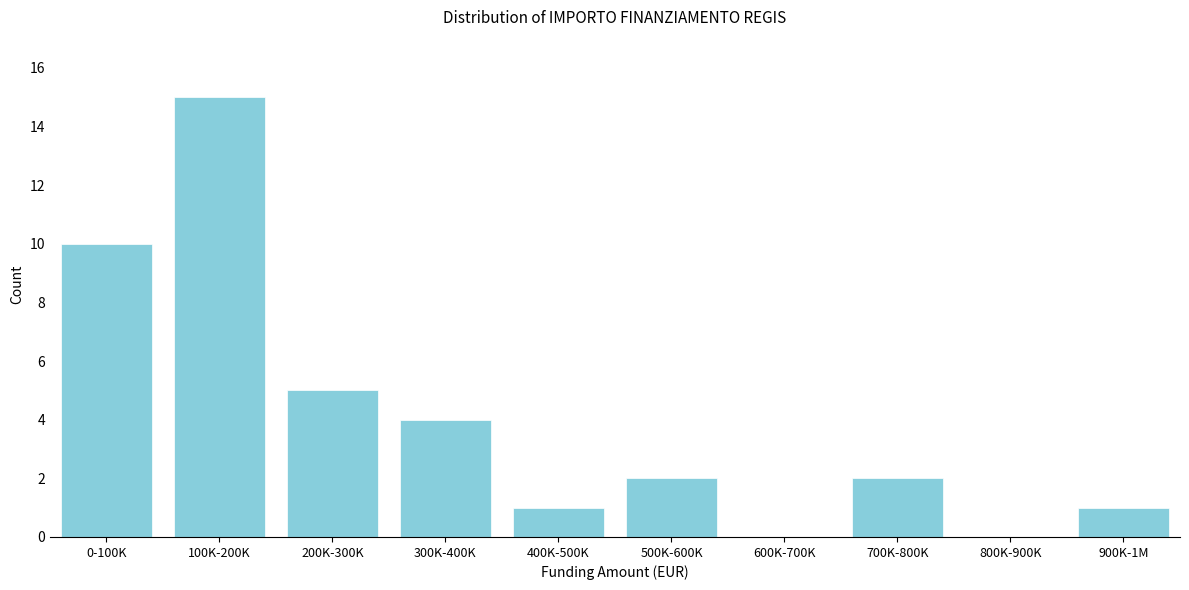

Reading left to right, list all the values displayed in this chart.

0-100K=10	100K-200K=15	200K-300K=5	300K-400K=4	400K-500K=1	500K-600K=2	600K-700K=0	700K-800K=2	800K-900K=0	900K-1M=1